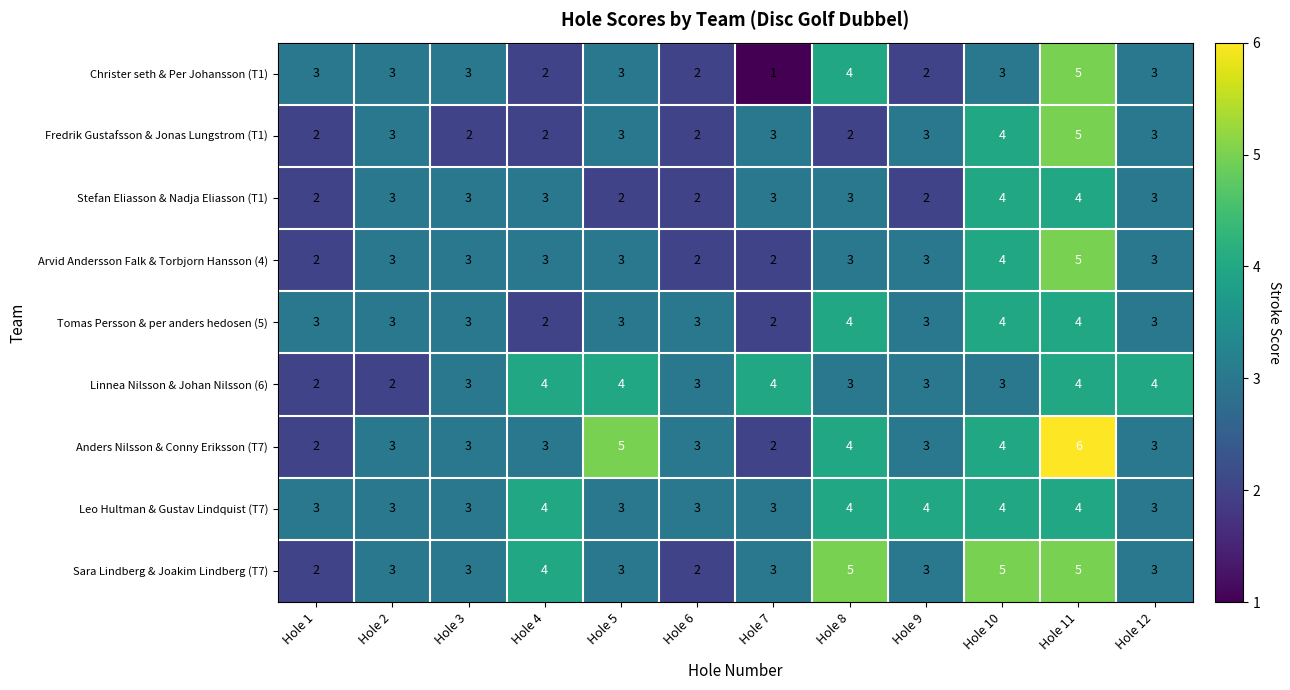

What is the total value across all series at Hole 10?

35